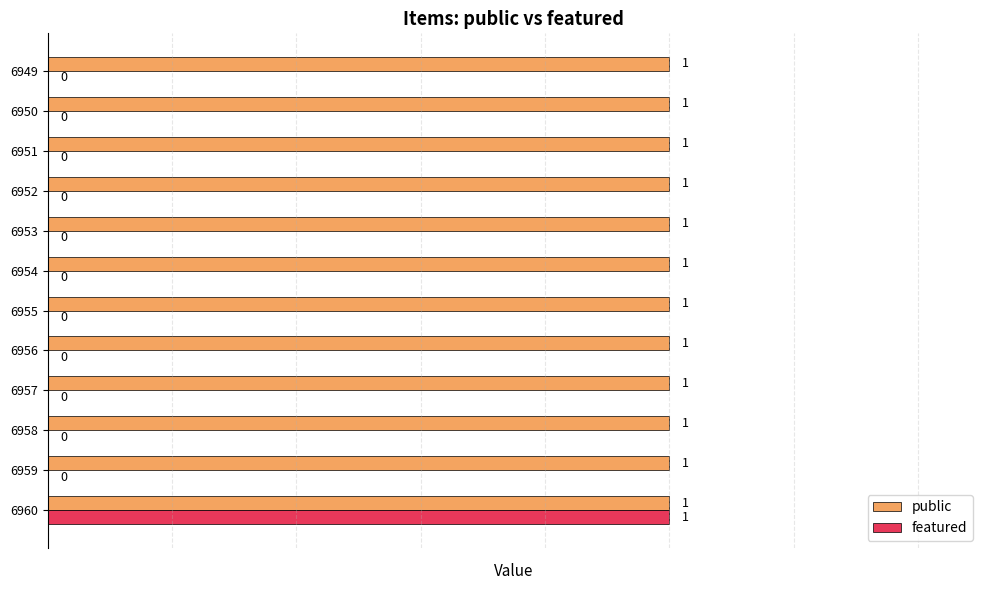

True or false: public has a value of 1 at 6952.

True